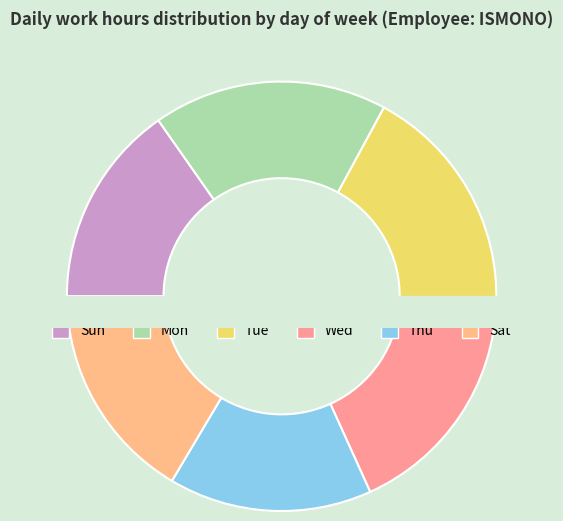

What is the smallest slice in the pie chart?

Sun